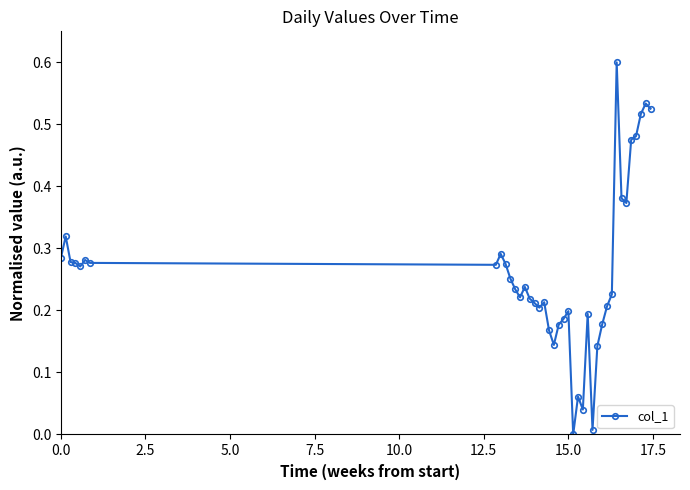

True or false: the data has more than 1 interior local peaks.

True